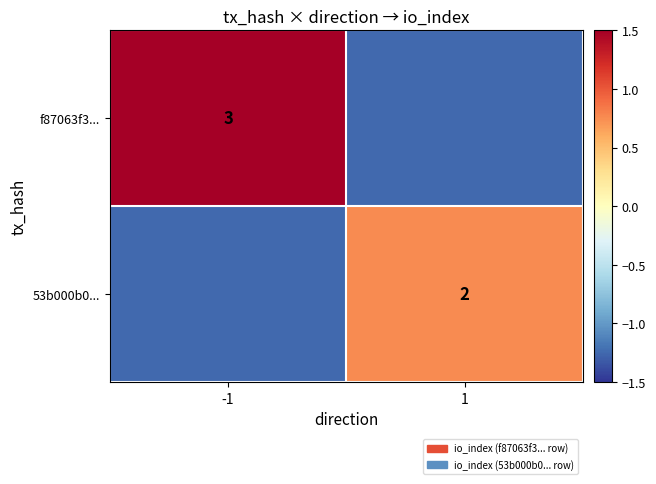

Rank the series by their average value, from highest to lowest.

f87063f3..., 53b000b0...